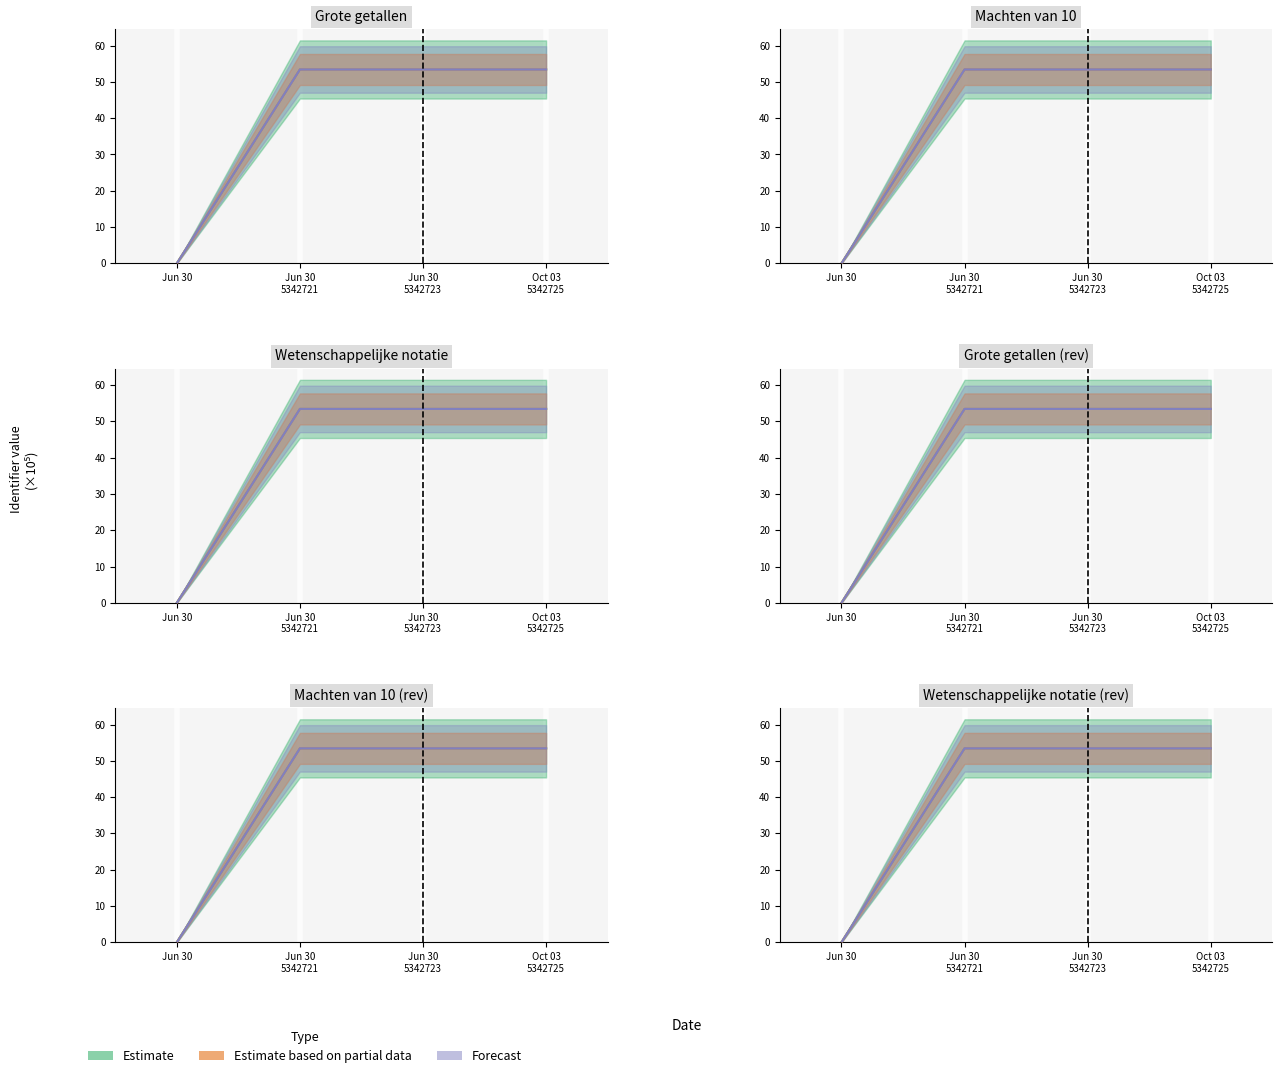

True or false: Estimate and Estimate based on partial data cross at least once.

False